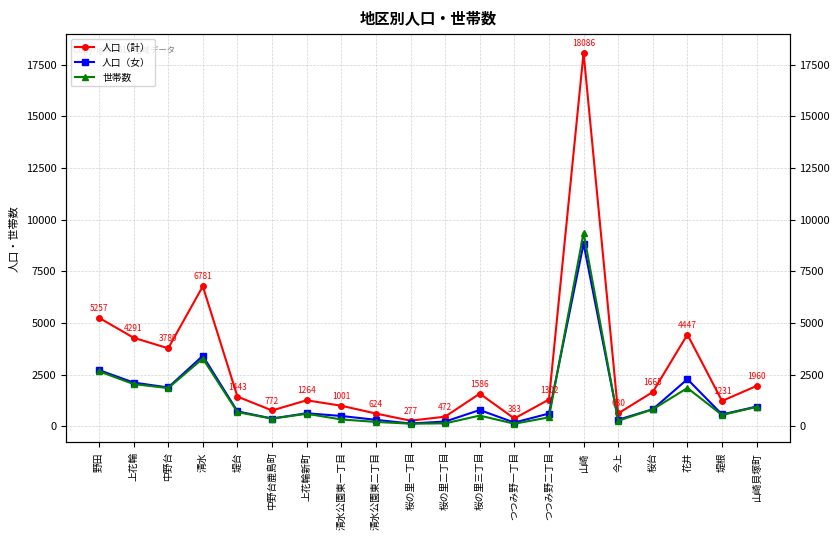

What is the value of the 人口（計） point at the 4th from the left?

6781